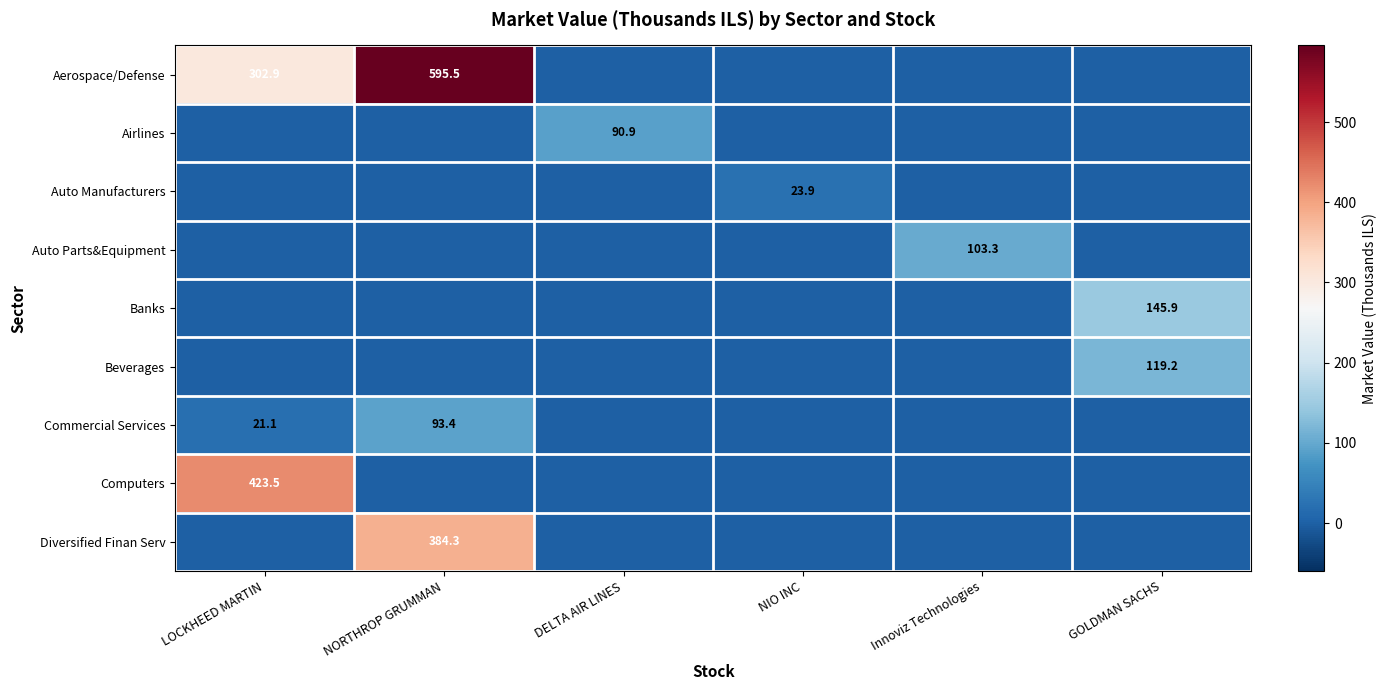

Is it true that Aerospace/Defense equals 302.9 at LOCKHEED MARTIN?

True